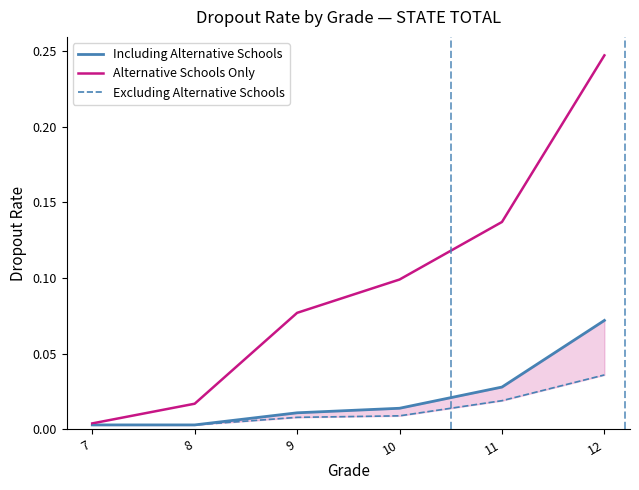

Reading right to left, transcribe all the data shown in this chart.

Including Alternative Schools: 0.1	0.0	0.0	0.0	0.0	0.0
Alternative Schools Only: 0.2	0.1	0.1	0.1	0.0	0.0
Excluding Alternative Schools: 0.0	0.0	0.0	0.0	0.0	0.0